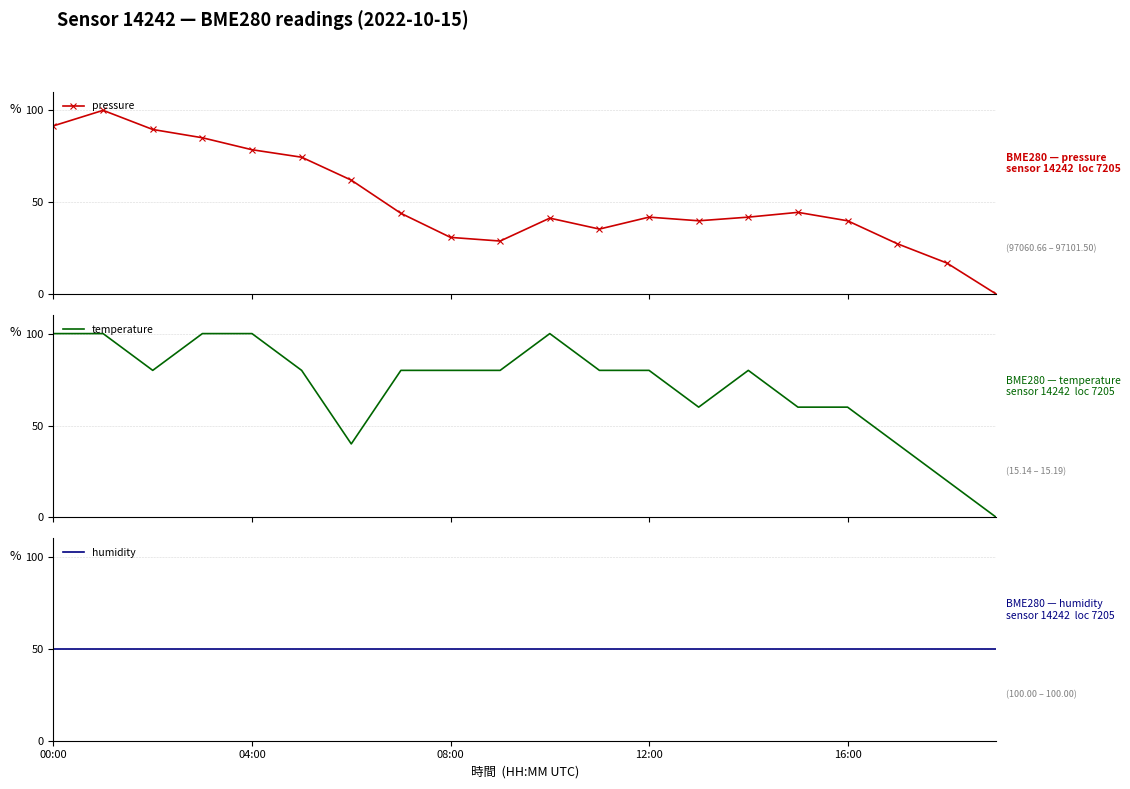

What is the highest value of the pressure series?

100.0